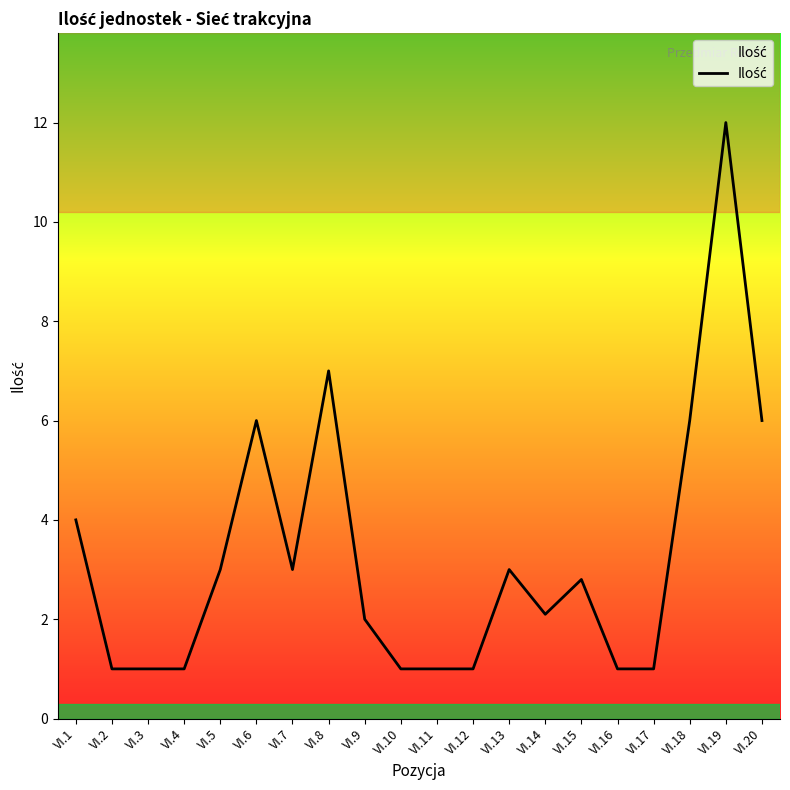

What is the ratio of the value at VI.20 to the value at VI.6?

1.0